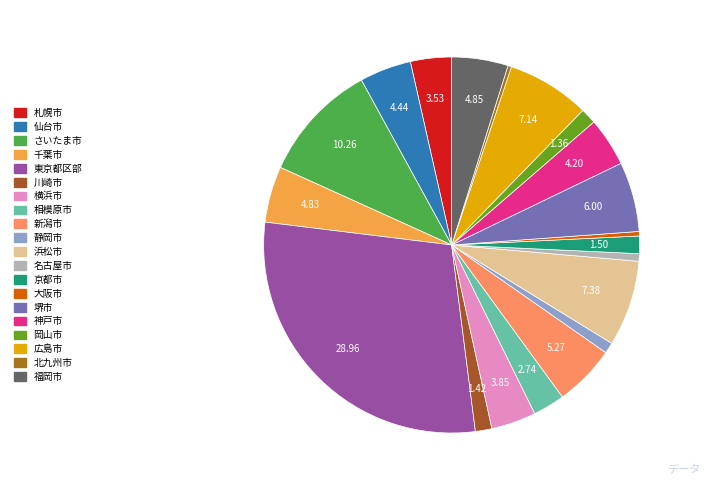

Rank the categories by value from lowest to highest.

北九州市, 大阪市, 名古屋市, 静岡市, 岡山市, 川崎市, 京都市, 相模原市, 札幌市, 横浜市, 神戸市, 仙台市, 千葉市, 福岡市, 新潟市, 堺市, 広島市, 浜松市, さいたま市, 東京都区部